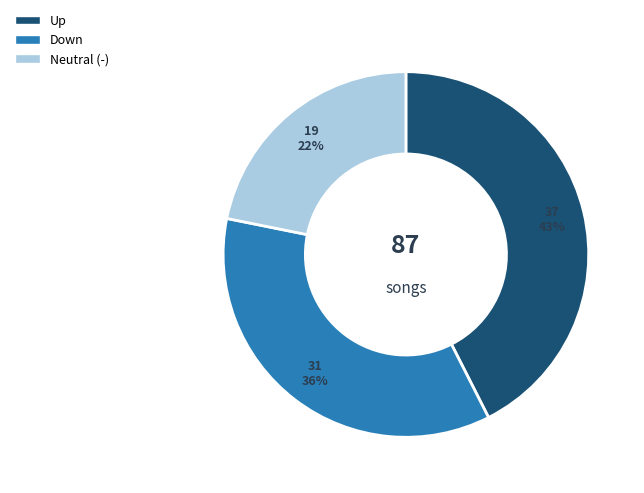

To the nearest percent, what is the average slice percentage?

33%